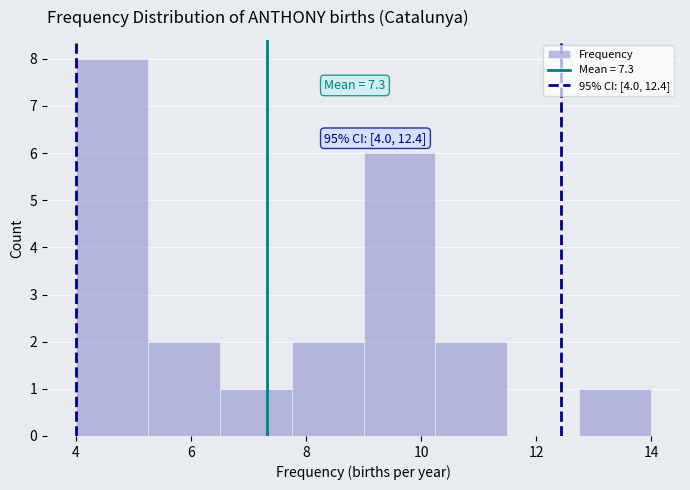

Over which range of the x-axis is the bar tallest?

4.00 to 5.25